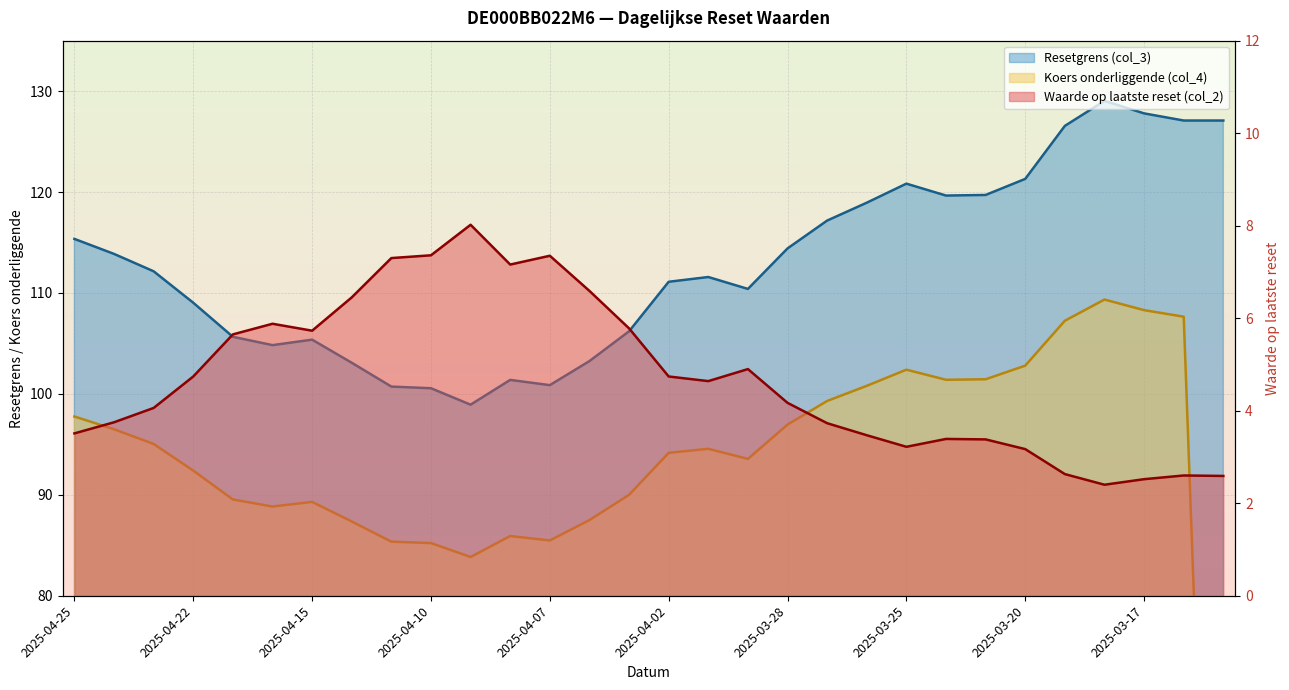

How many data points does each series have?

30